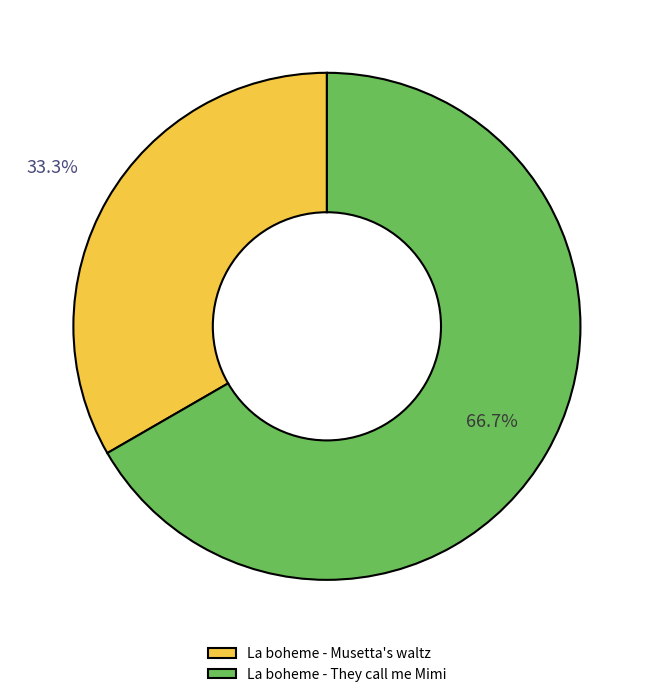

Which slice represents more than half of the pie?

La boheme - They call me Mimi